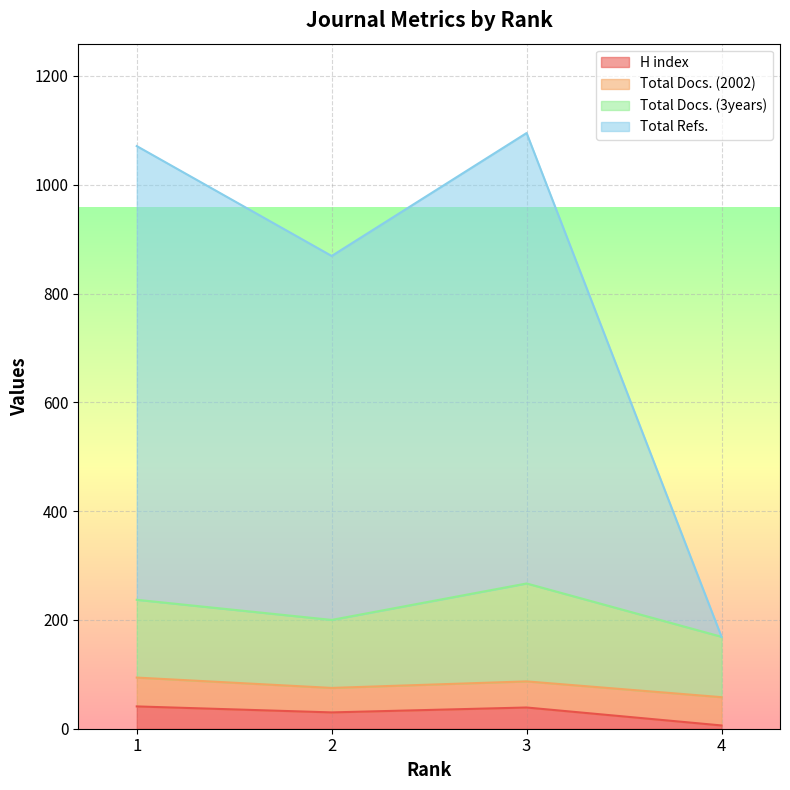

What is the highest value of the H index series?

41